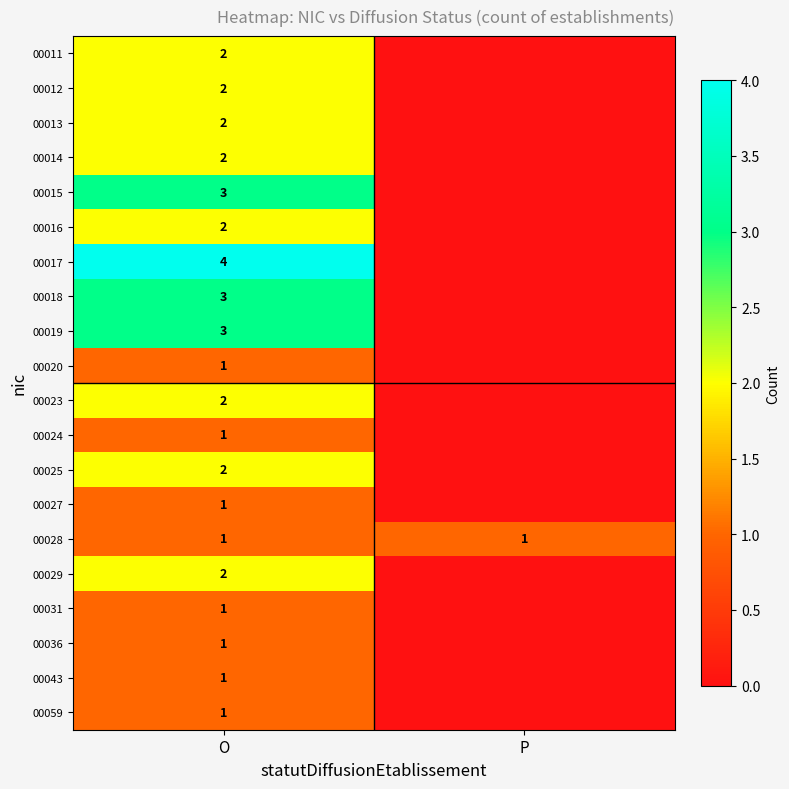

The 00059 series shows 1 at O. True or false?

True